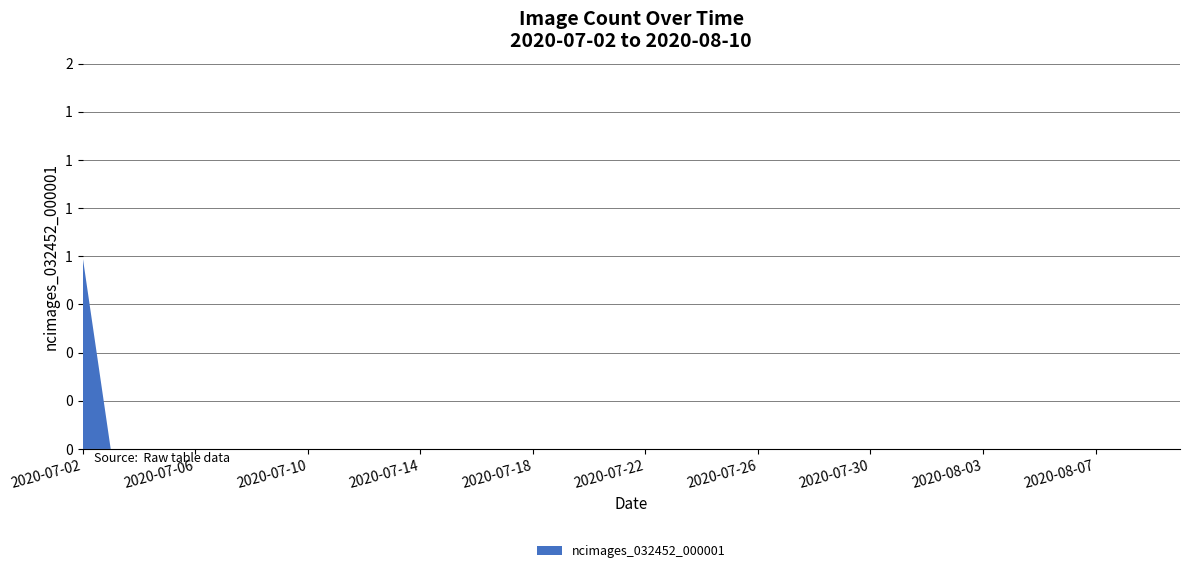

Reading right to left, transcribe all the data shown in this chart.

2020-08-10=0	2020-08-09=0	2020-08-08=0	2020-08-07=0	2020-08-06=0	2020-08-05=0	2020-08-04=0	2020-08-03=0	2020-08-02=0	2020-08-01=0	2020-07-31=0	2020-07-30=0	2020-07-29=0	2020-07-28=0	2020-07-27=0	2020-07-26=0	2020-07-25=0	2020-07-24=0	2020-07-23=0	2020-07-22=0	2020-07-21=0	2020-07-20=0	2020-07-19=0	2020-07-18=0	2020-07-17=0	2020-07-16=0	2020-07-15=0	2020-07-14=0	2020-07-13=0	2020-07-12=0	2020-07-11=0	2020-07-10=0	2020-07-09=0	2020-07-08=0	2020-07-07=0	2020-07-06=0	2020-07-05=0	2020-07-04=0	2020-07-03=0	2020-07-02=1